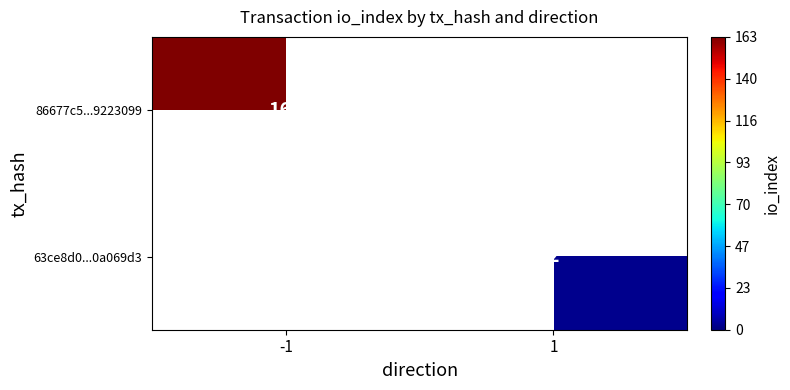

The 86677c5...9223099 series shows 163 at -1. True or false?

True